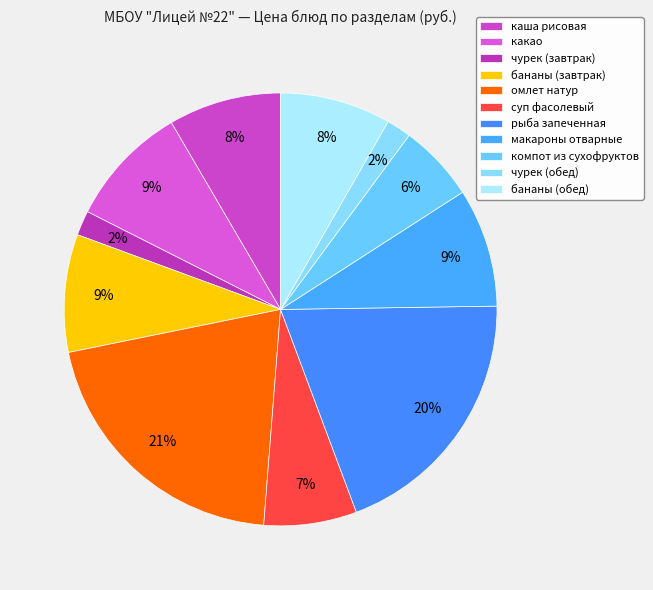

Count the number of slices in the pie.

11